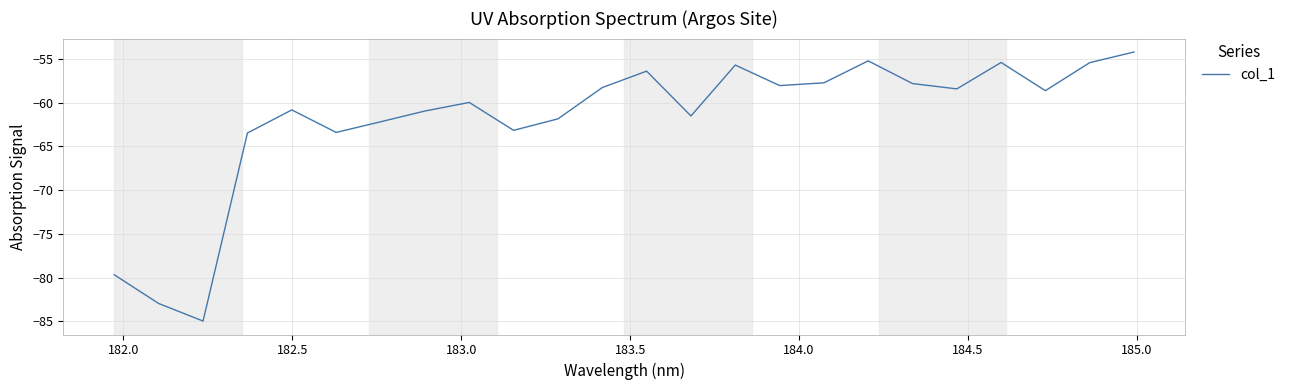

What is the difference between the maximum and minimum values?

30.8